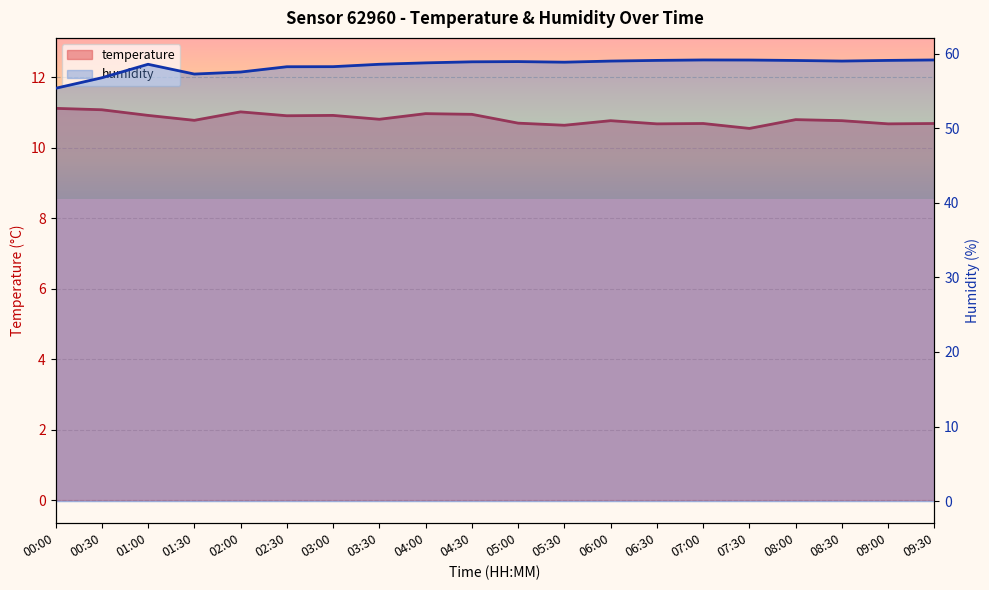

True or false: humidity and temperature intersect in this chart.

False